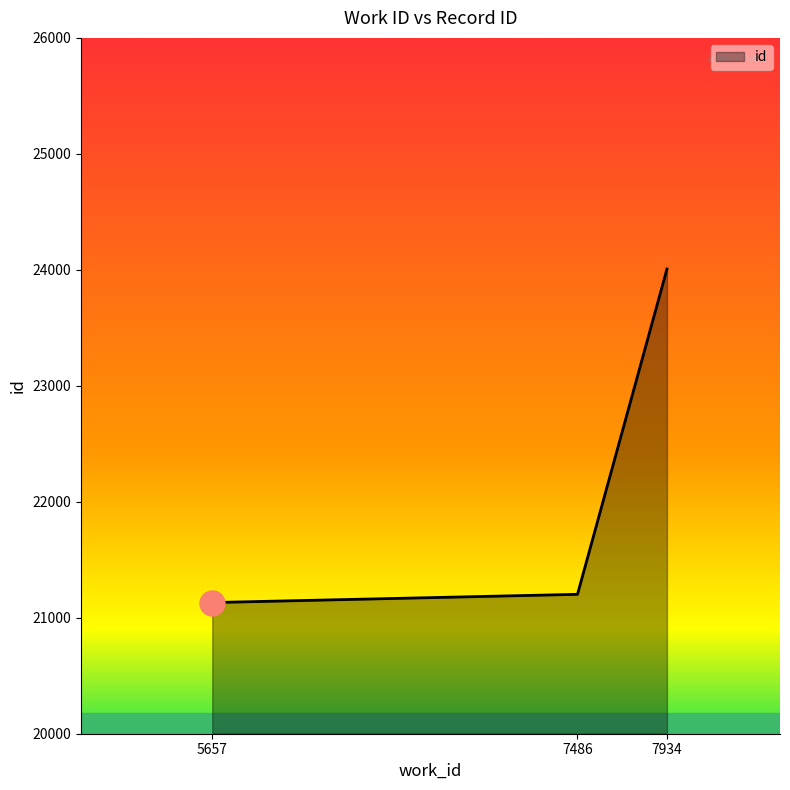

What is the ratio of the value at 5657 to the value at 7934?

0.9